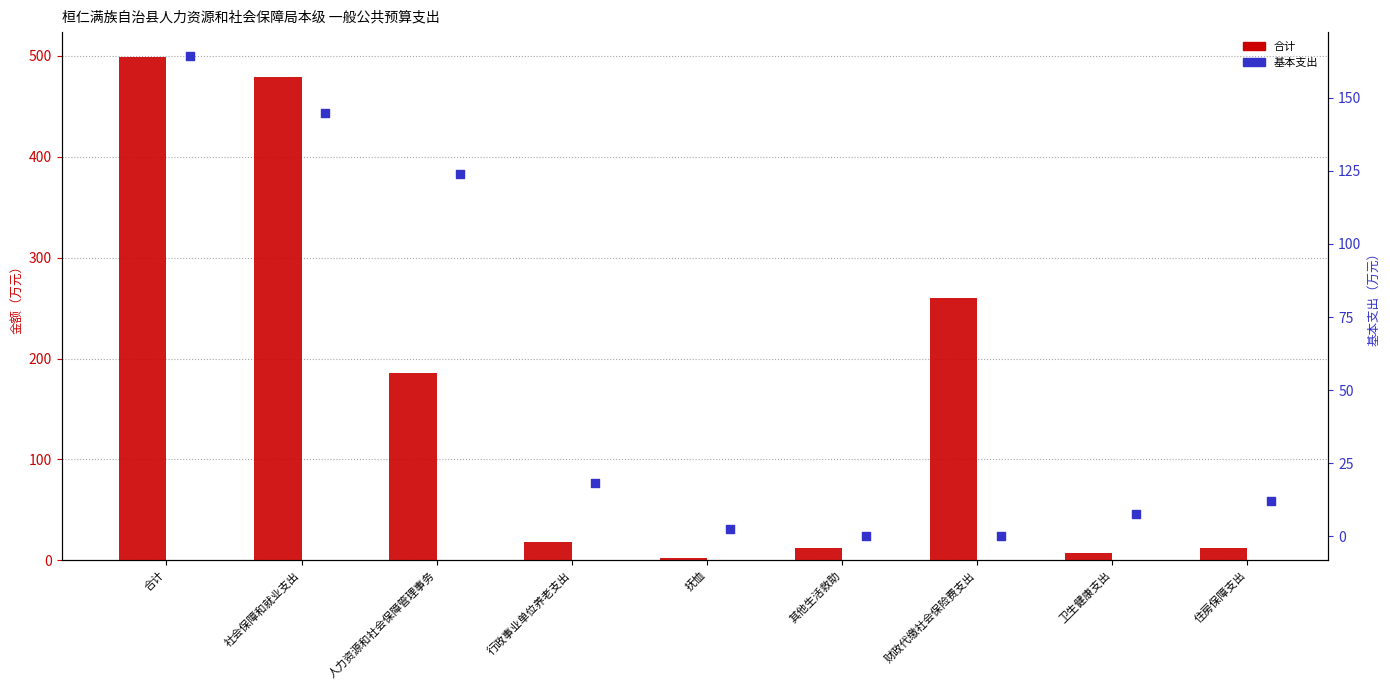

At which category is the sum across all series the highest?

合计